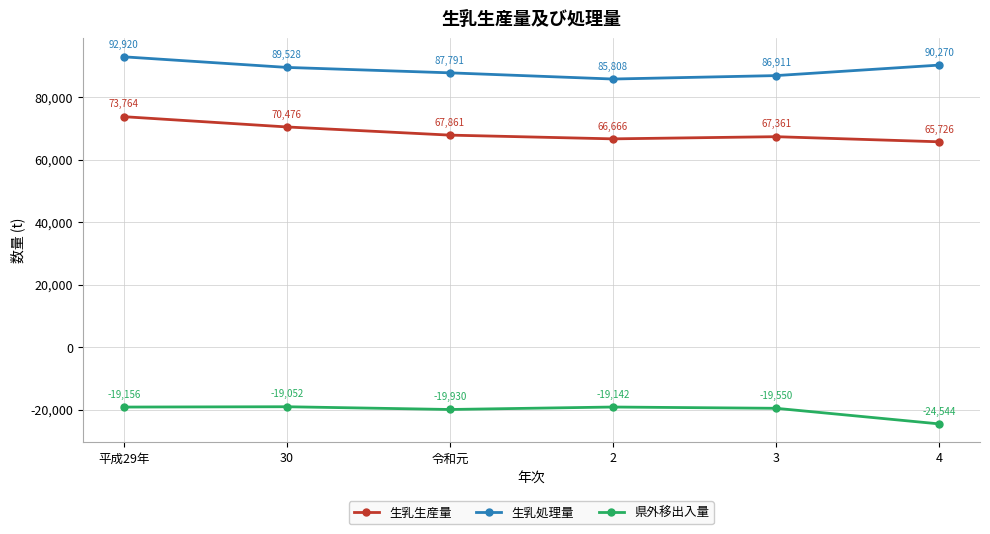

What is the average value of the 生乳生産量 series?

68642